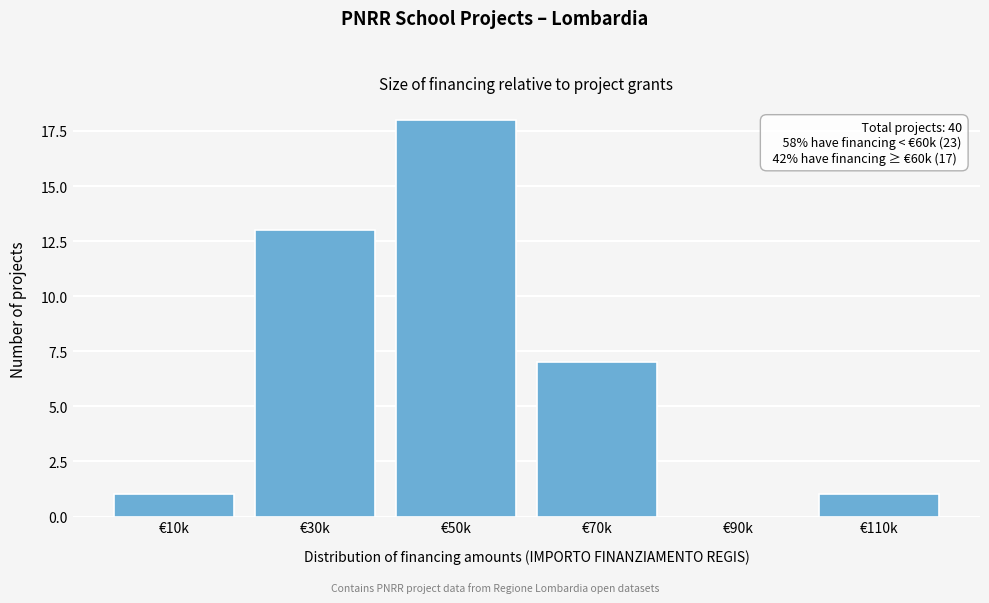

Reading left to right, transcribe all the data shown in this chart.

€10k=1	€30k=13	€50k=18	€70k=7	€90k=0	€110k=1